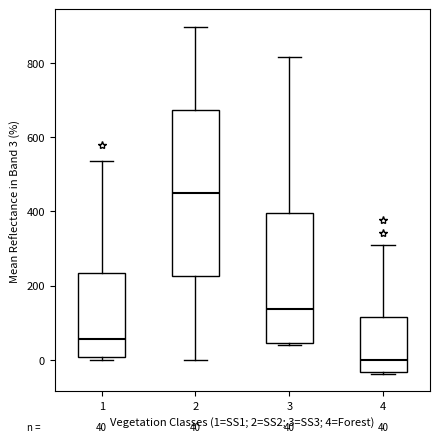

Comparing the boxes themselves (not the whiskers), which one is the tallest?

2